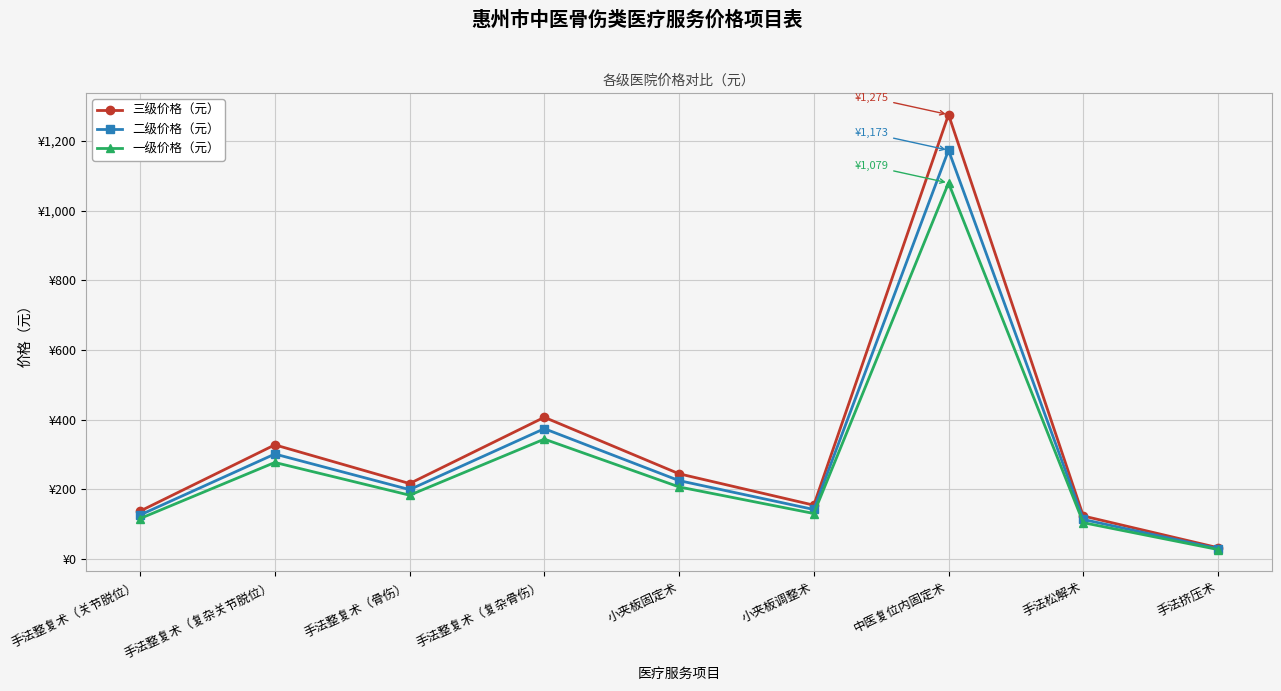

Reading left to right, list all the values displayed in this chart.

三级价格（元）: 手法整复术（关节脱位）=138.0	手法整复术（复杂关节脱位）=328.0	手法整复术（骨伤）=217.0	手法整复术（复杂骨伤）=407.0	小夹板固定术=245.0	小夹板调整术=155.0	中医复位内固定术=1275.0	手法松解术=124.0	手法挤压术=33.0
二级价格（元）: 手法整复术（关节脱位）=126.9	手法整复术（复杂关节脱位）=301.7	手法整复术（骨伤）=199.6	手法整复术（复杂骨伤）=374.4	小夹板固定术=225.4	小夹板调整术=142.6	中医复位内固定术=1173.0	手法松解术=114.0	手法挤压术=30.3
一级价格（元）: 手法整复术（关节脱位）=116.7	手法整复术（复杂关节脱位）=277.5	手法整复术（骨伤）=183.6	手法整复术（复杂骨伤）=344.4	小夹板固定术=207.3	小夹板调整术=131.1	中医复位内固定术=1079.1	手法松解术=104.8	手法挤压术=27.8